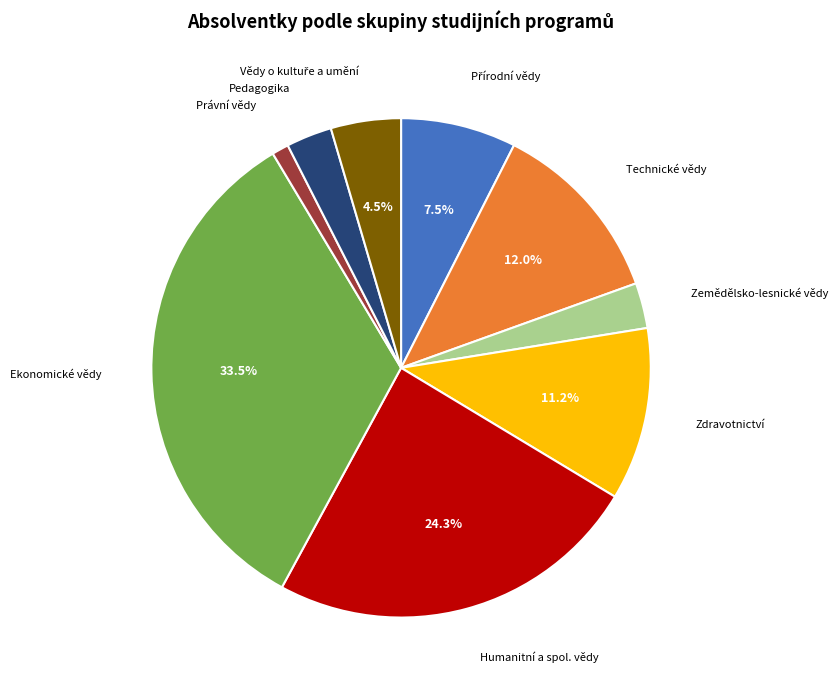

Does any single category account for the majority?

No